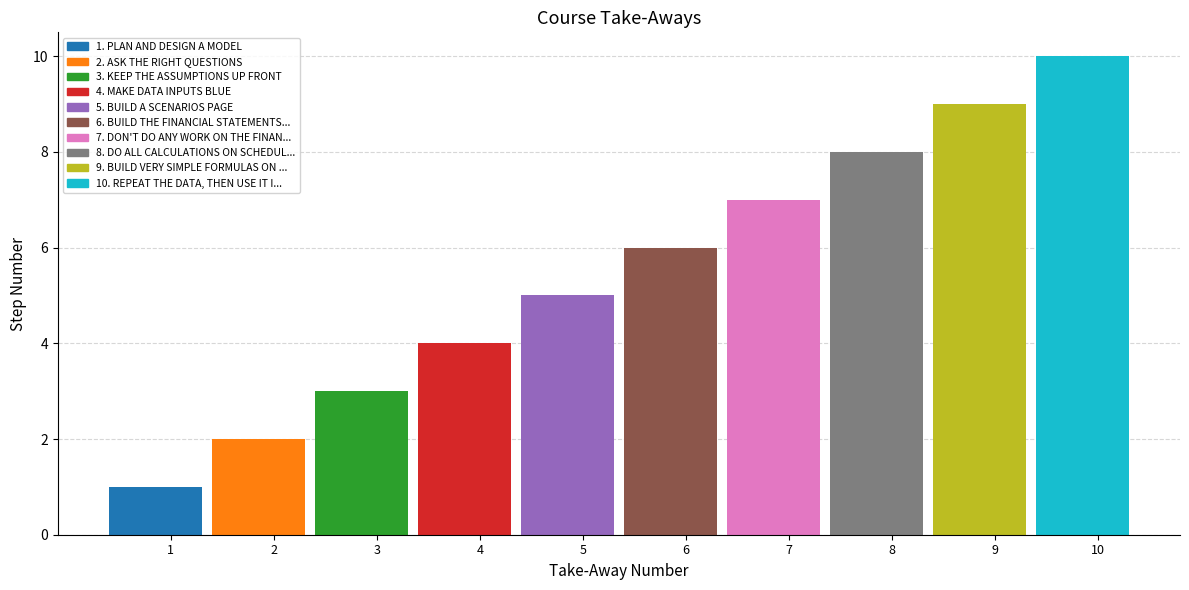

What value does the data have at 1?

1